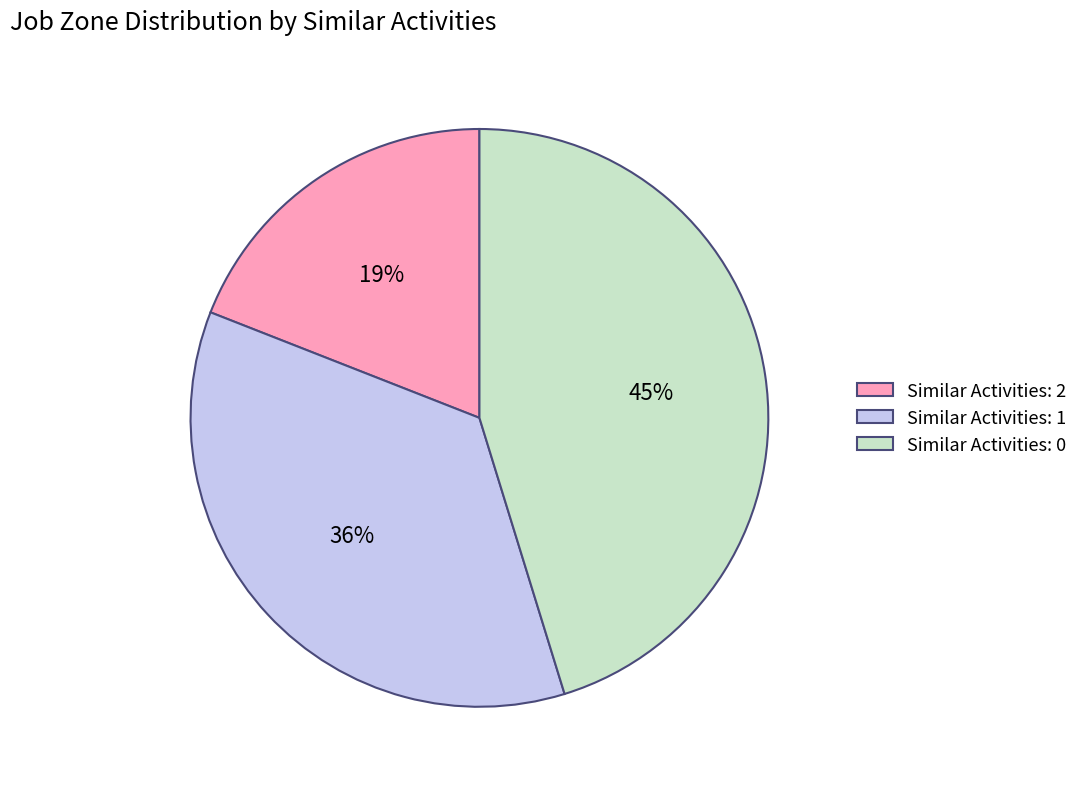

What is the ratio of the value at Similar Activities: 2 to the value at Similar Activities: 1?

0.5